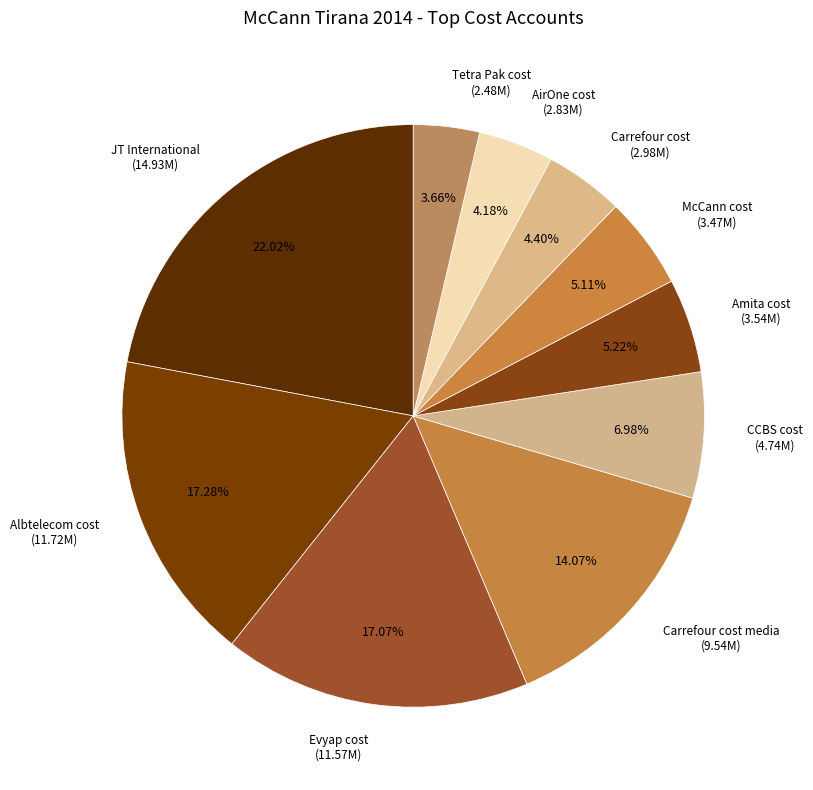

How many segments does this pie chart have?

10